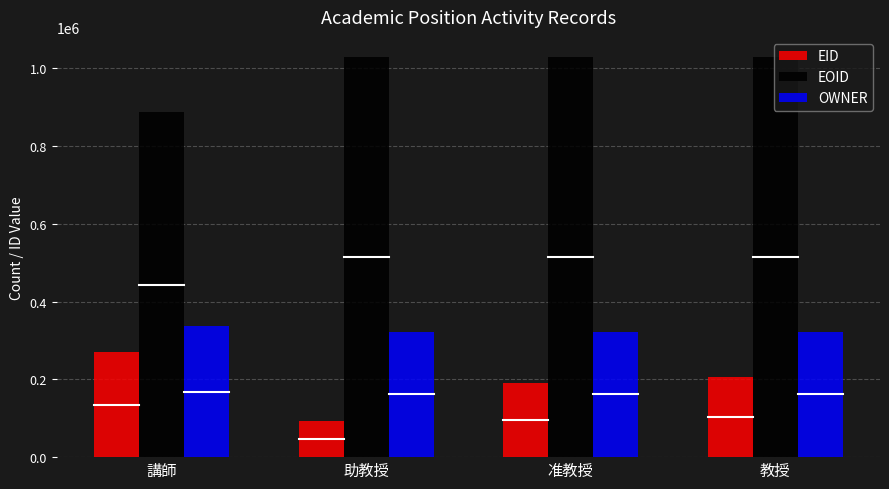

Does the chart contain stacked bars?

No